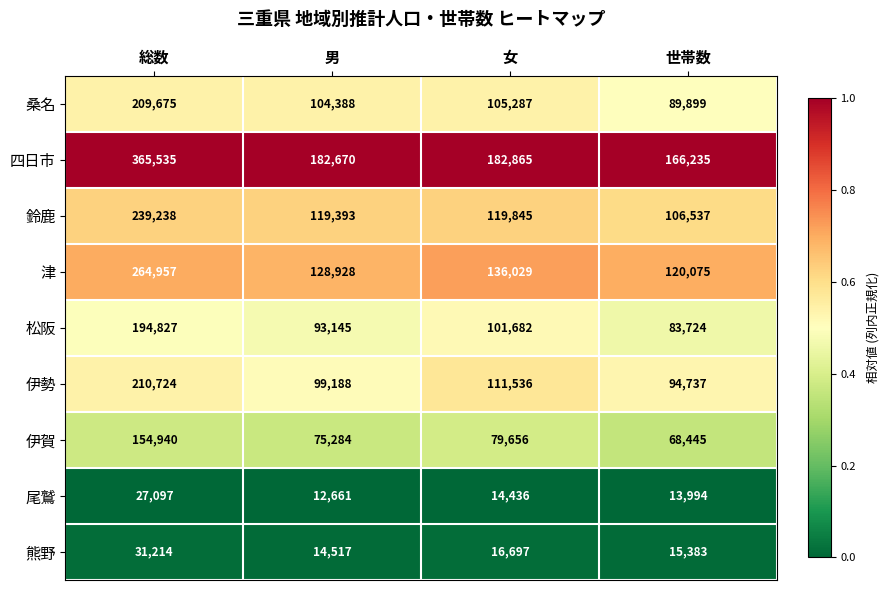

Rank the series by their maximum value, from lowest to highest.

尾鷲, 熊野, 伊賀, 松阪, 桑名, 伊勢, 鈴鹿, 津, 四日市